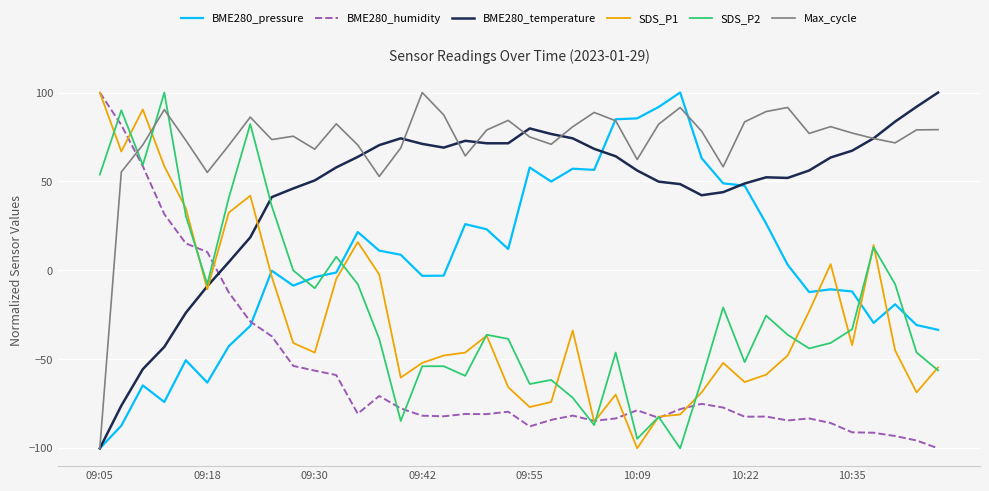

True or false: BME280_temperature and BME280_humidity intersect in this chart.

True